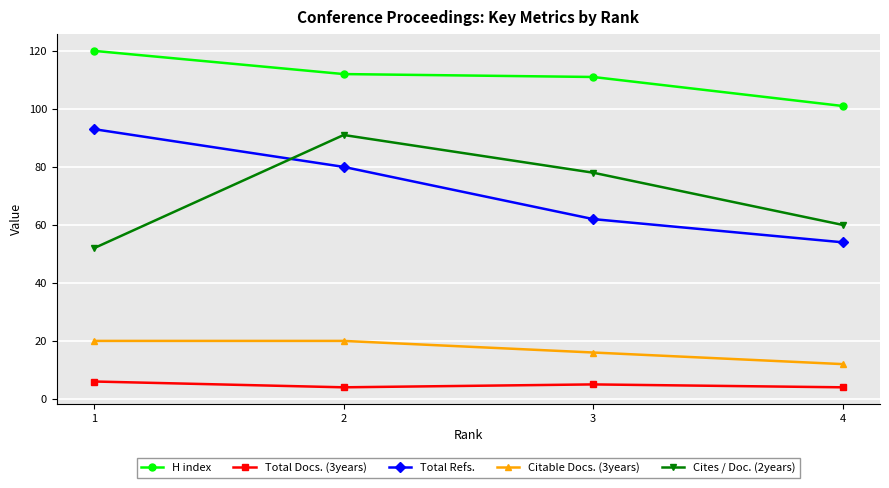

True or false: H index and Total Docs. (3years) cross at least once.

False